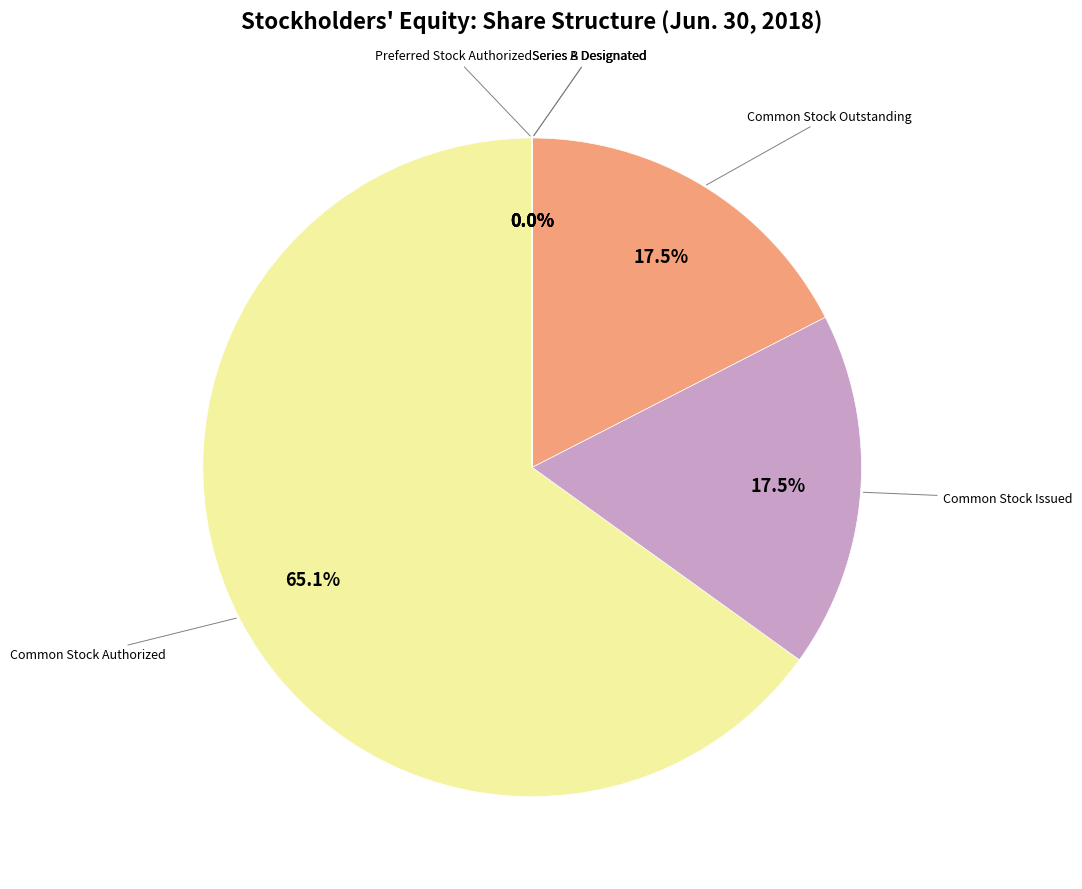

Which category accounts for the majority?

Common Stock Authorized